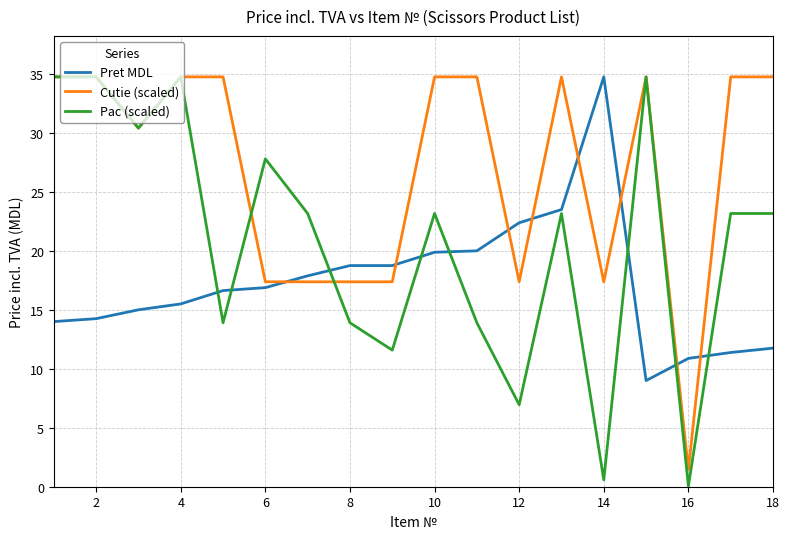

What is the average value of the Pret MDL series?

17.3